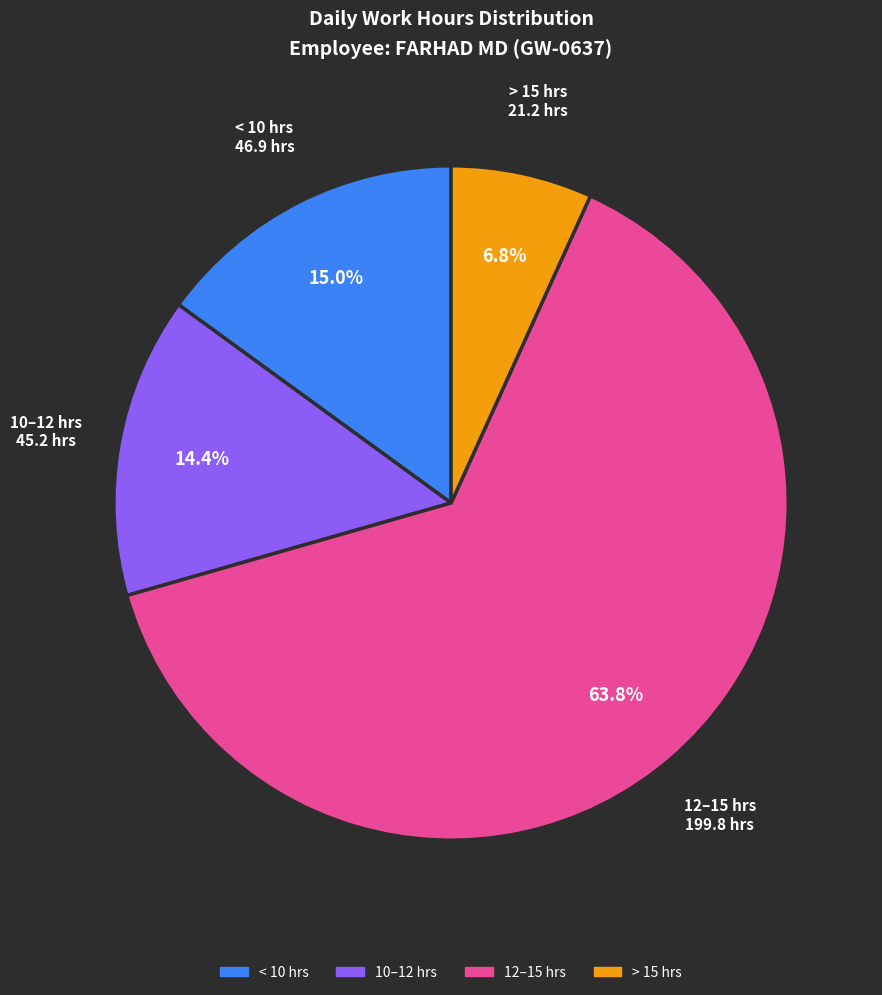

What is the smallest slice in the pie chart?

> 15 hrs